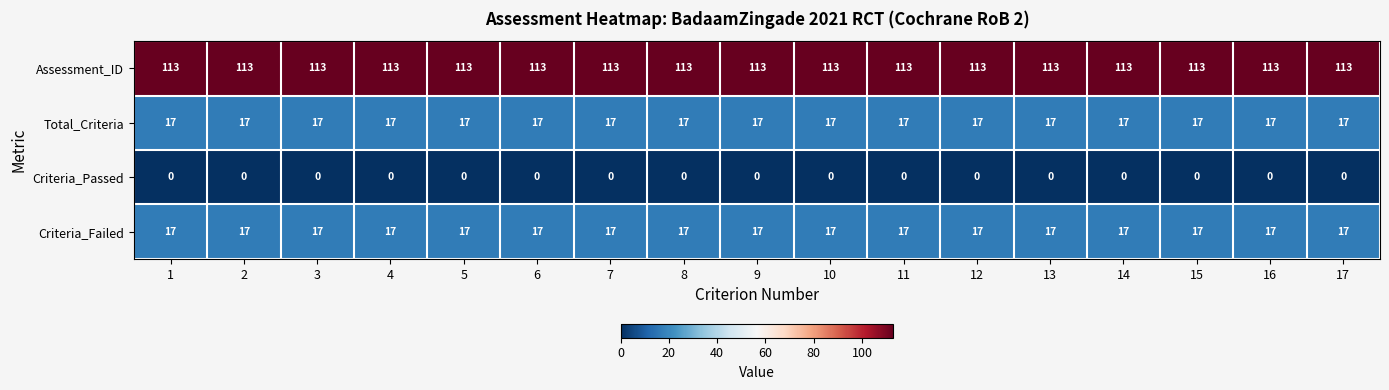

What is the total value across all series at 5?

147